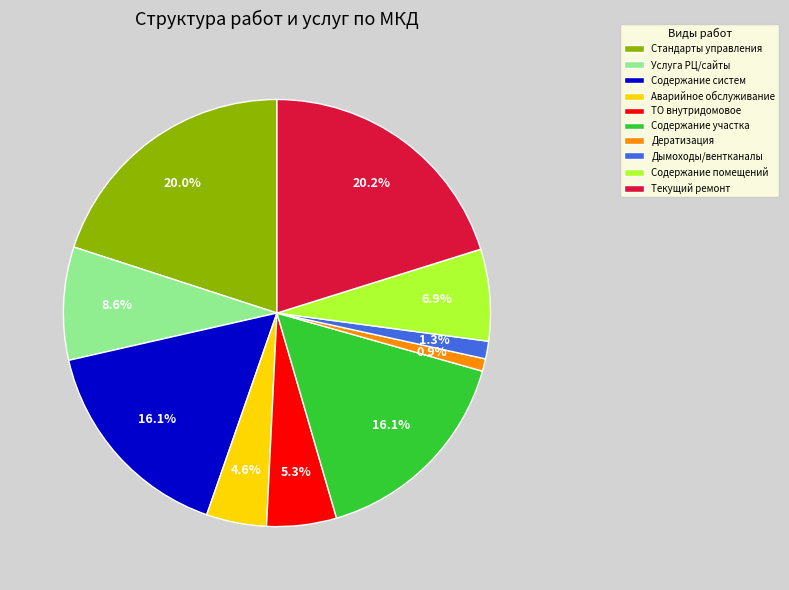

What is the ratio of the value at Услуга РЦ/сайты to the value at Содержание систем?

0.5